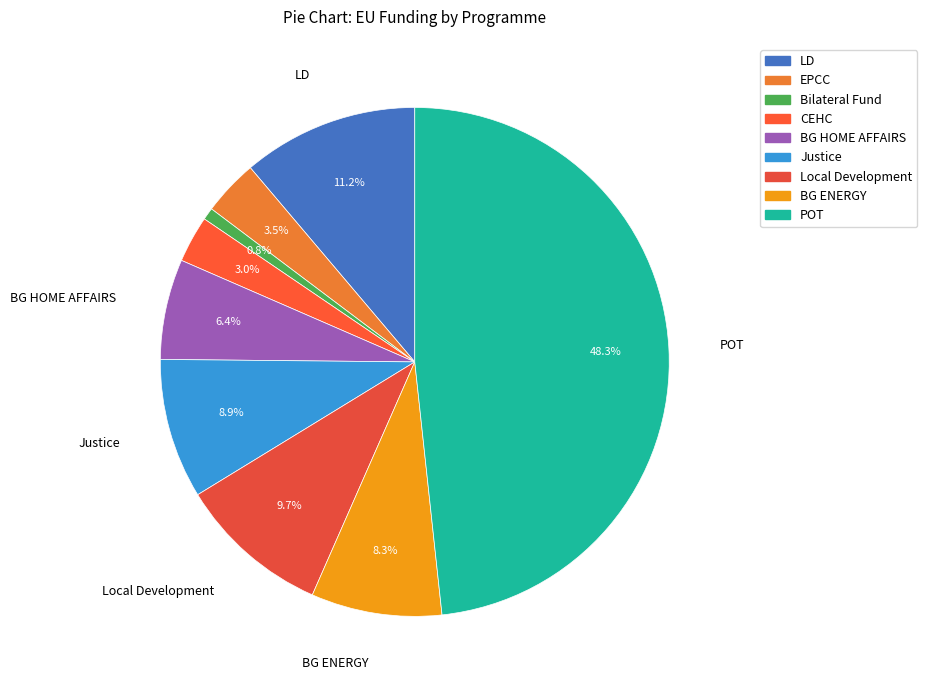

Which category has the biggest portion of the pie?

POT